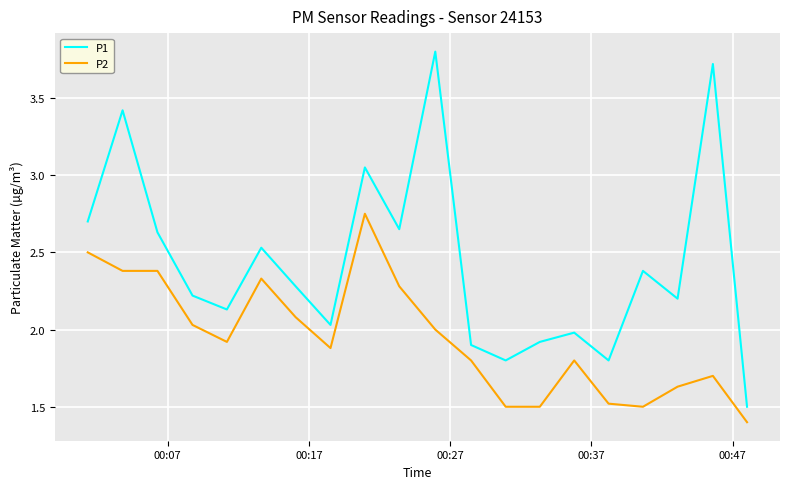

Which series has the largest total across all categories?

P1